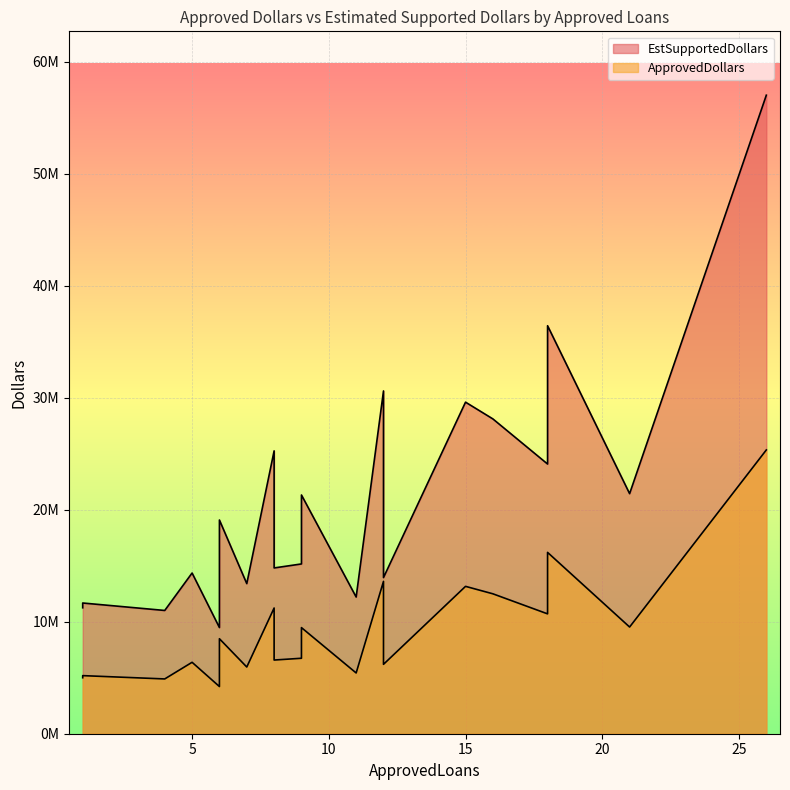

What is the sum of all EstSupportedDollars values?

420336000